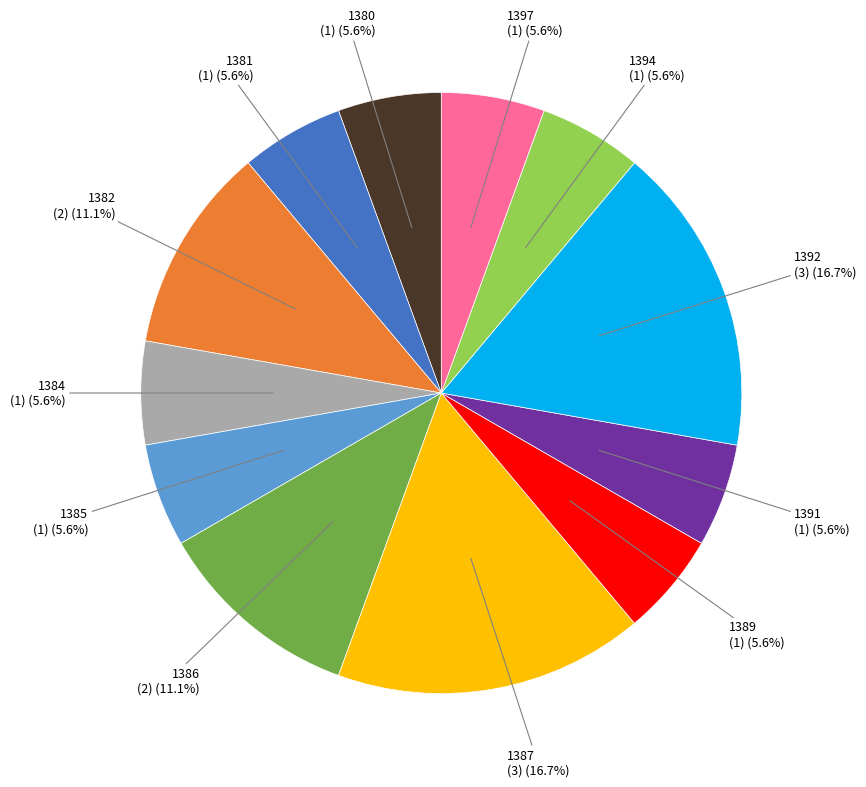

Does any single category account for the majority?

No